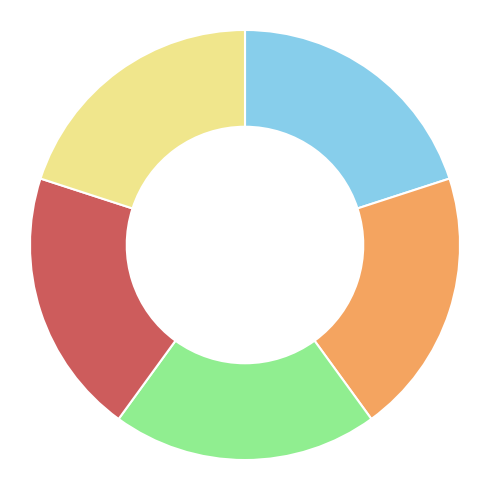

Does any single category account for the majority?

No